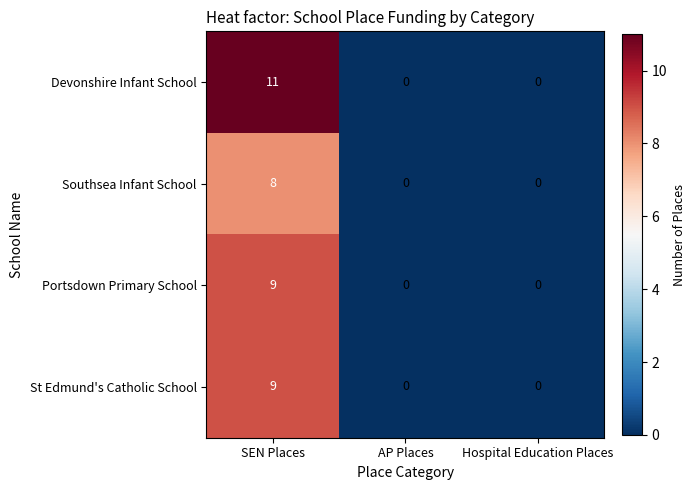

Reading left to right, what are all the values shown in this chart?

Devonshire Infant School: SEN Places=11	AP Places=0	Hospital Education Places=0
Southsea Infant School: SEN Places=8	AP Places=0	Hospital Education Places=0
Portsdown Primary School: SEN Places=9	AP Places=0	Hospital Education Places=0
St Edmund's Catholic School: SEN Places=9	AP Places=0	Hospital Education Places=0